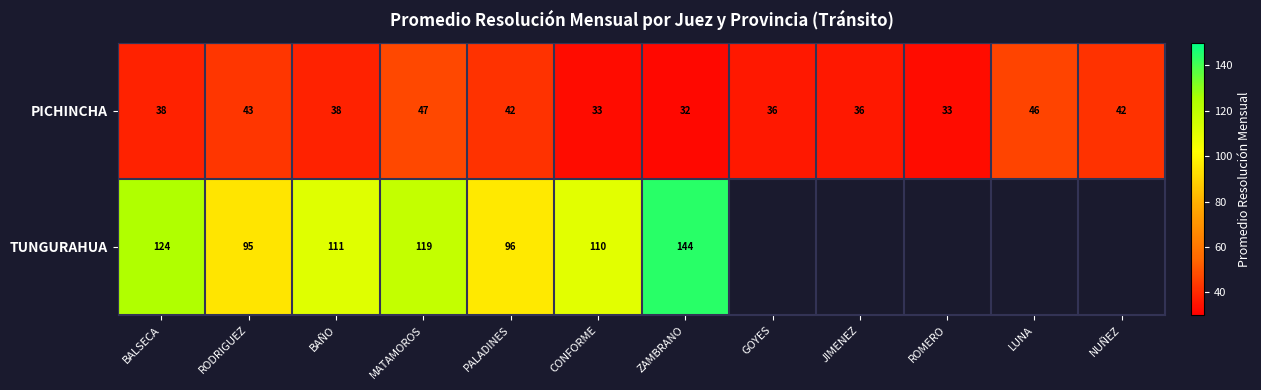

Between BALSECA and GOYES, which is larger?

BALSECA